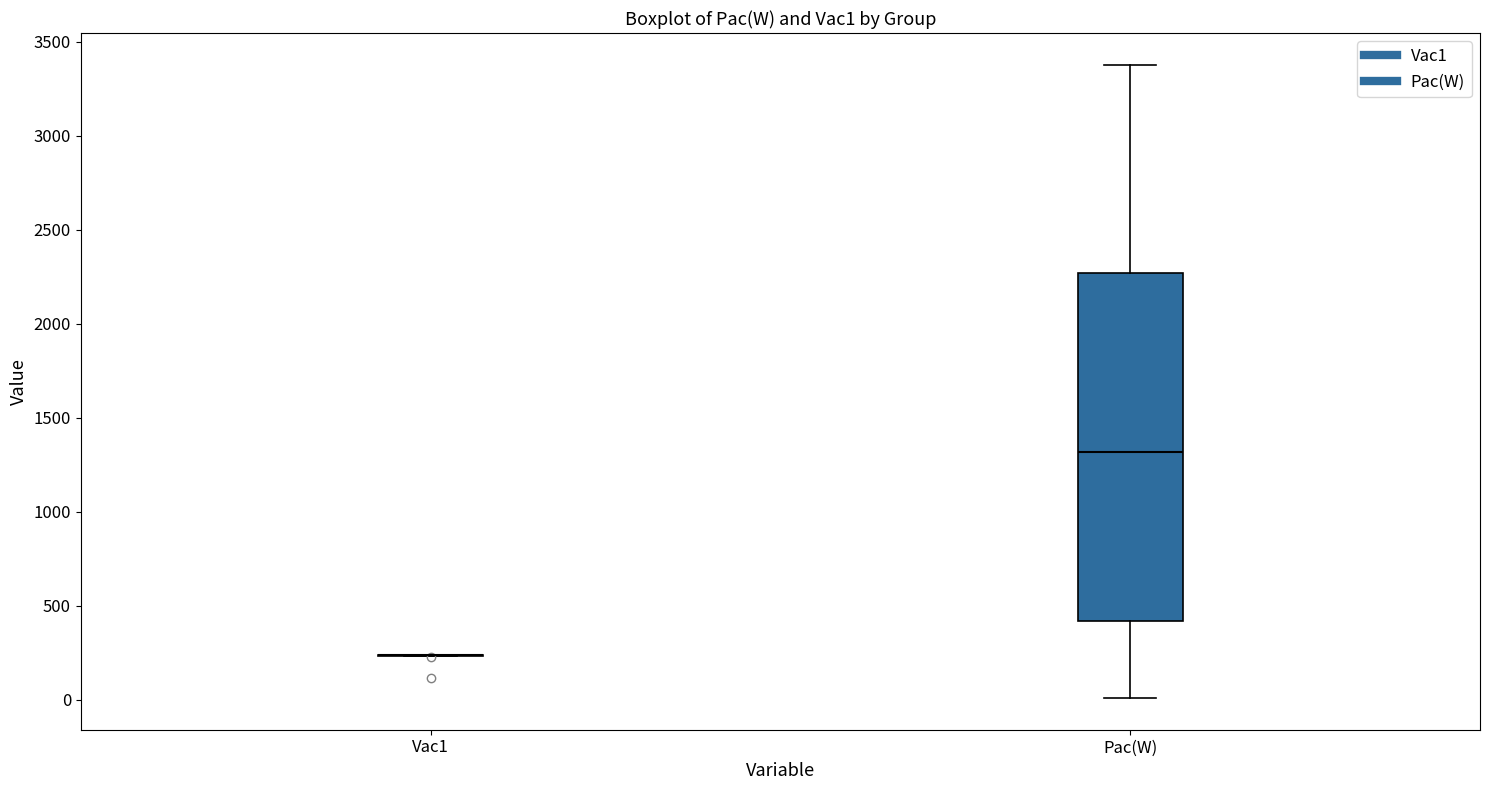

Reading left to right, read every box against the y-axis: the position of its median line, the range the box covers, and the ends of its whiskers. The values are not printed on the chart, so give them approximately, as read against the axis.

Vac1: box collapsed to a line at 250, whiskers 250 to 250
Pac(W): median 1300, box 400 to 2250, whiskers 0 to 3400